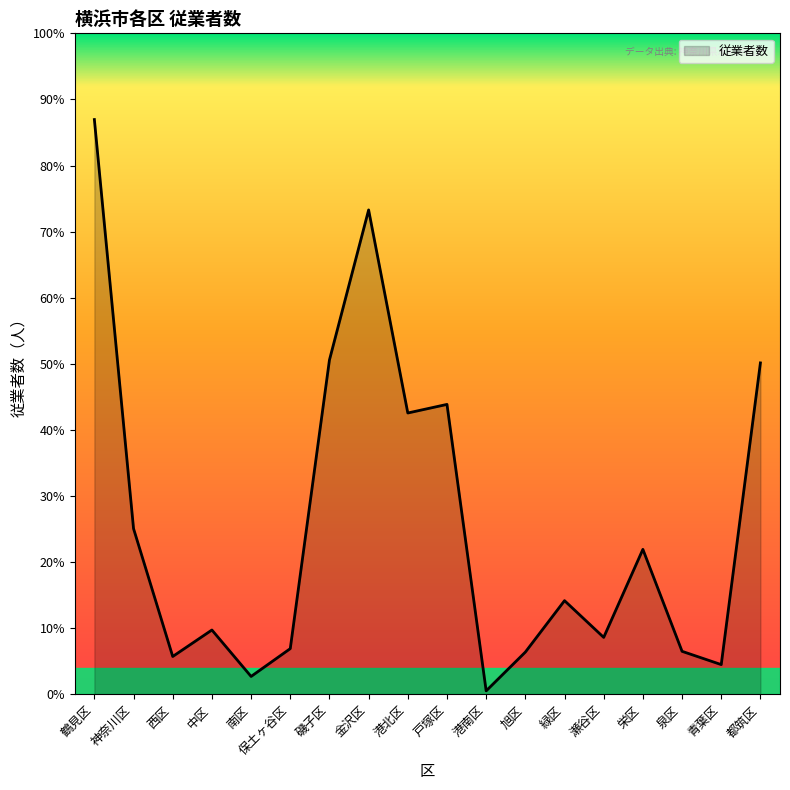

List the labels in order of value, smallest first.

港南区, 南区, 青葉区, 西区, 旭区, 泉区, 保土ヶ谷区, 瀬谷区, 中区, 緑区, 栄区, 神奈川区, 港北区, 戸塚区, 都筑区, 磯子区, 金沢区, 鶴見区